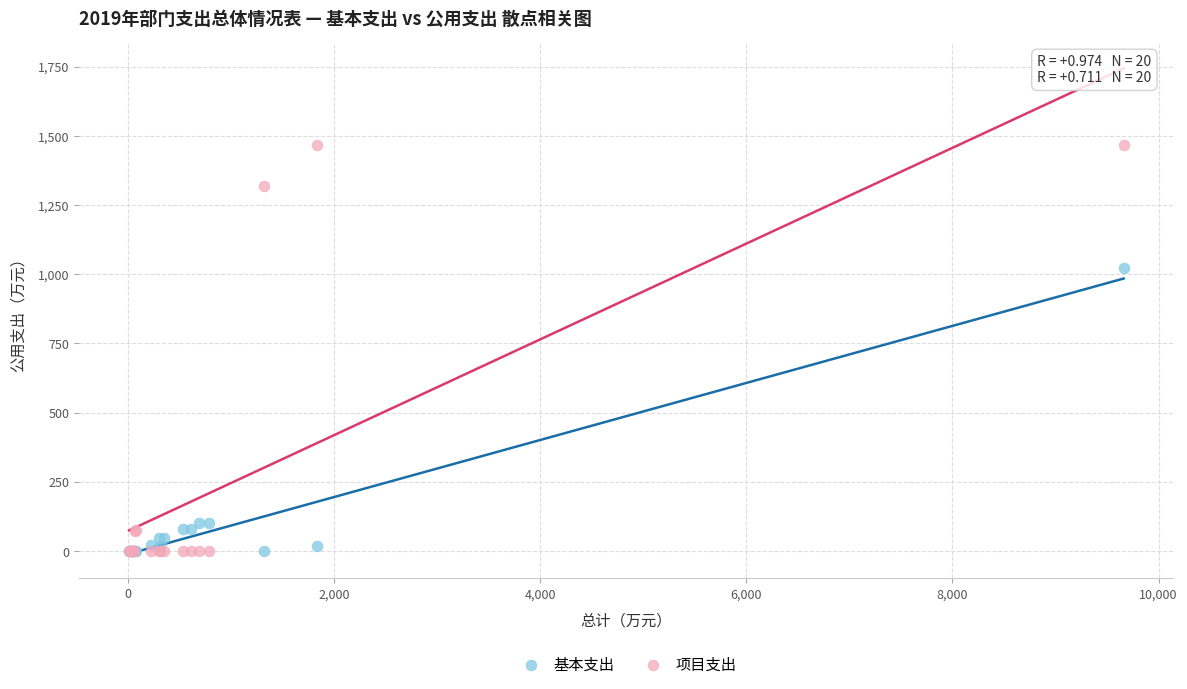

Which series has the largest Y range (max minus min)?

项目支出